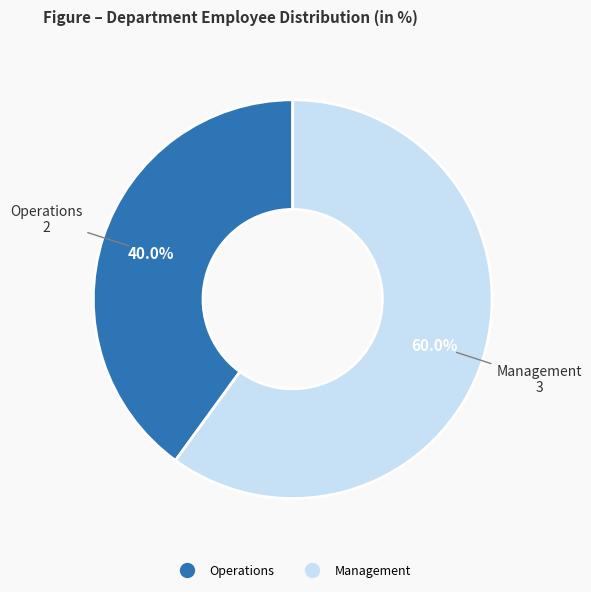

Rank the categories by value from lowest to highest.

Operations, Management